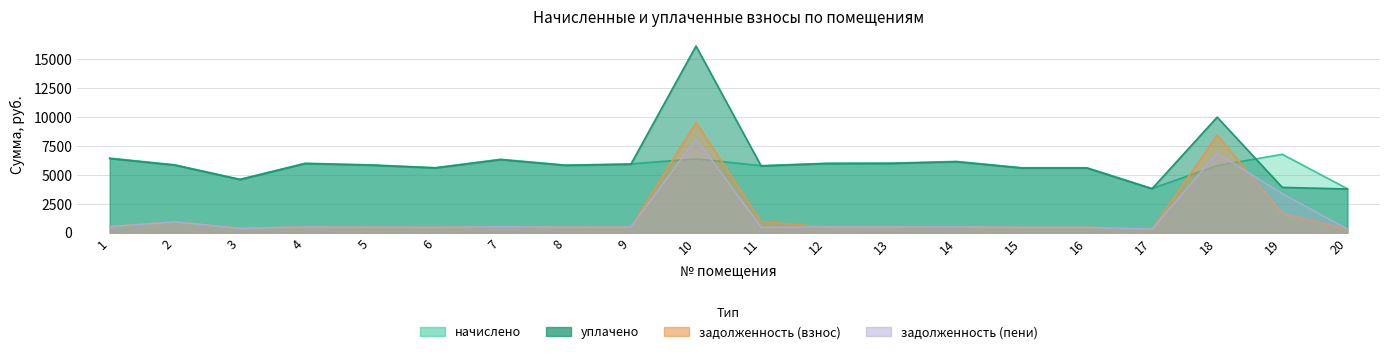

Between which two adjacent categories do уплачено and начислено first intersect?

9 and 10